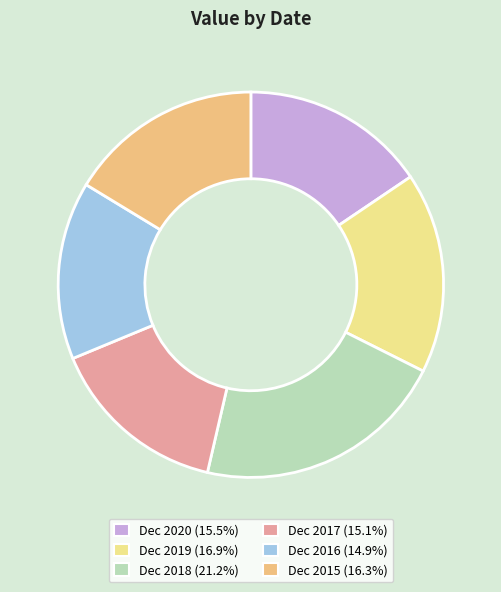

What percentage do Dec 2019 and Dec 2016 together represent?

31.8%